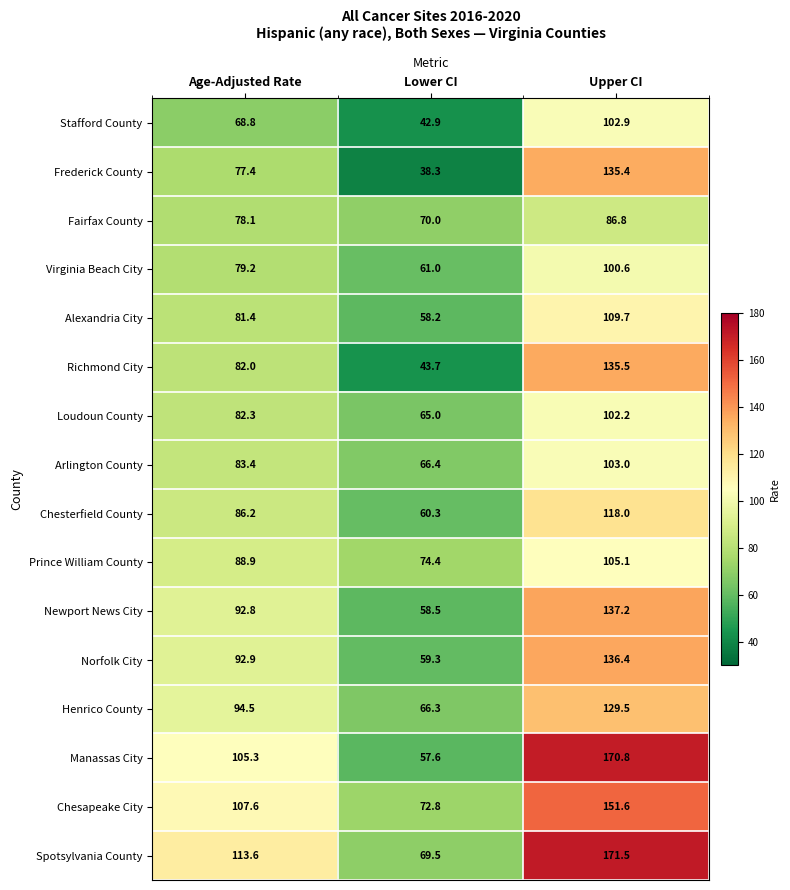

What is the difference between the maximum and minimum values in the Loudoun County series?

37.2